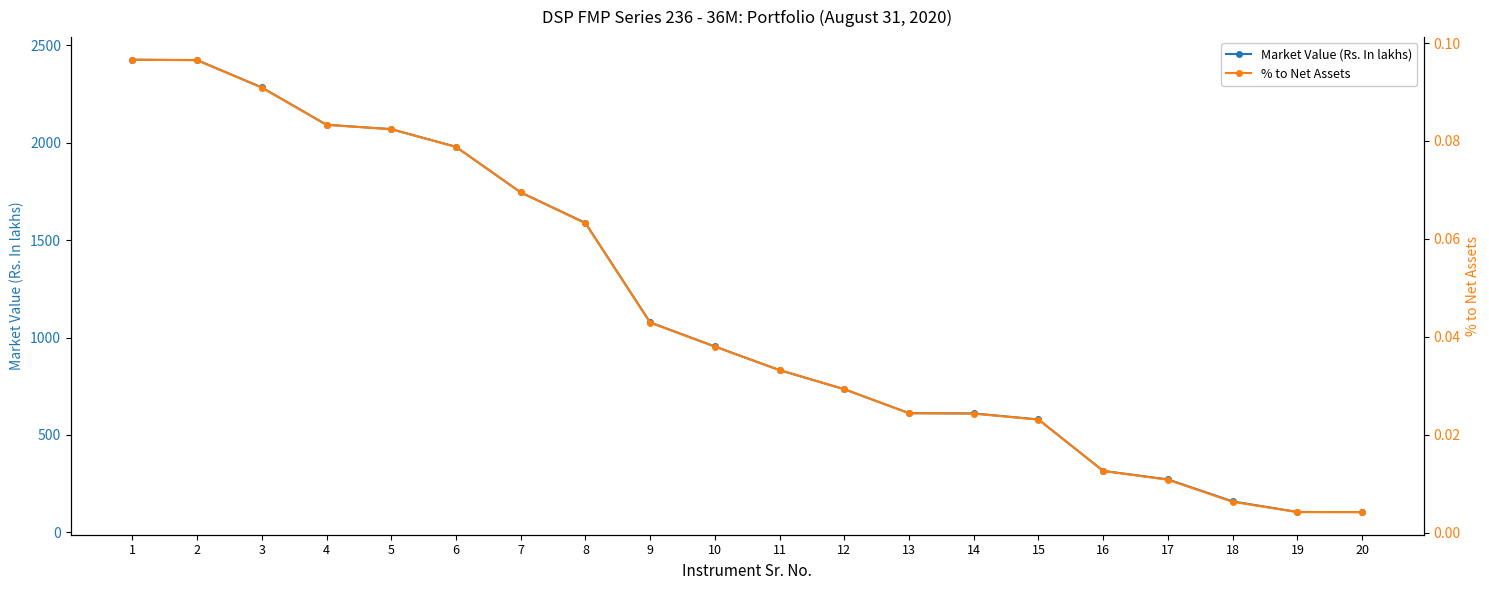

How many data points in Market Value (Rs. In lakhs) are less than 953?

10